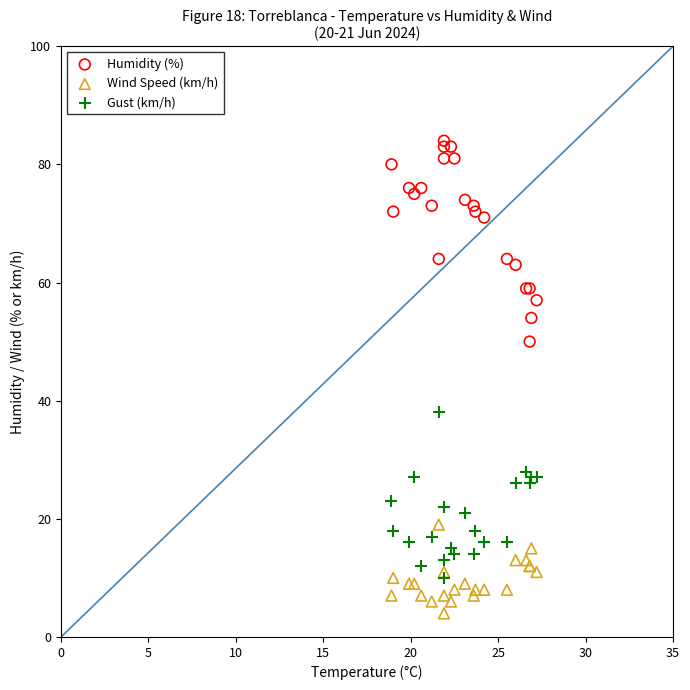

Which series reaches the maximum Y coordinate?

Humidity (%)